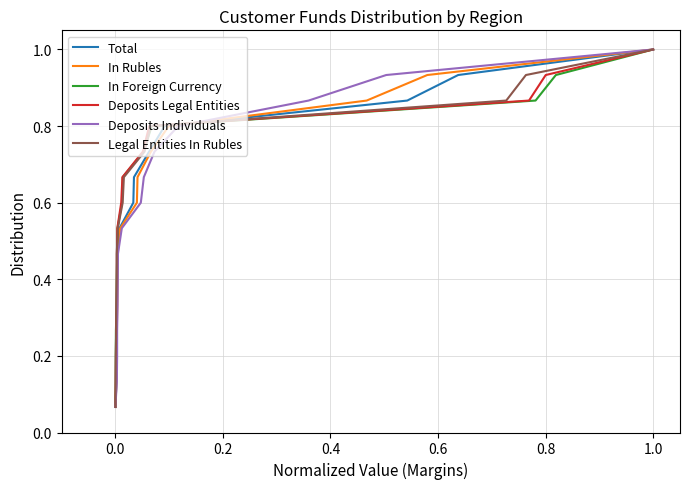

Count the number of categories in the chart.

15